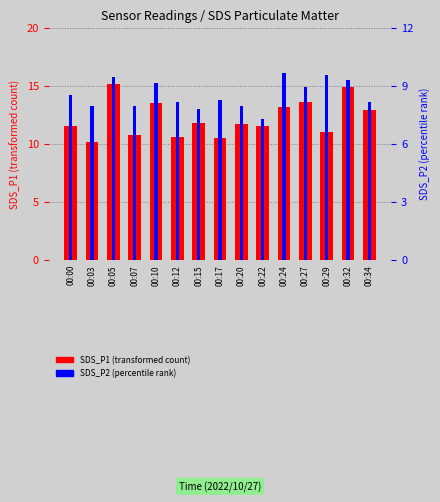

What value does the SDS_P2 (percentile rank) series have at 00:05?

9.5